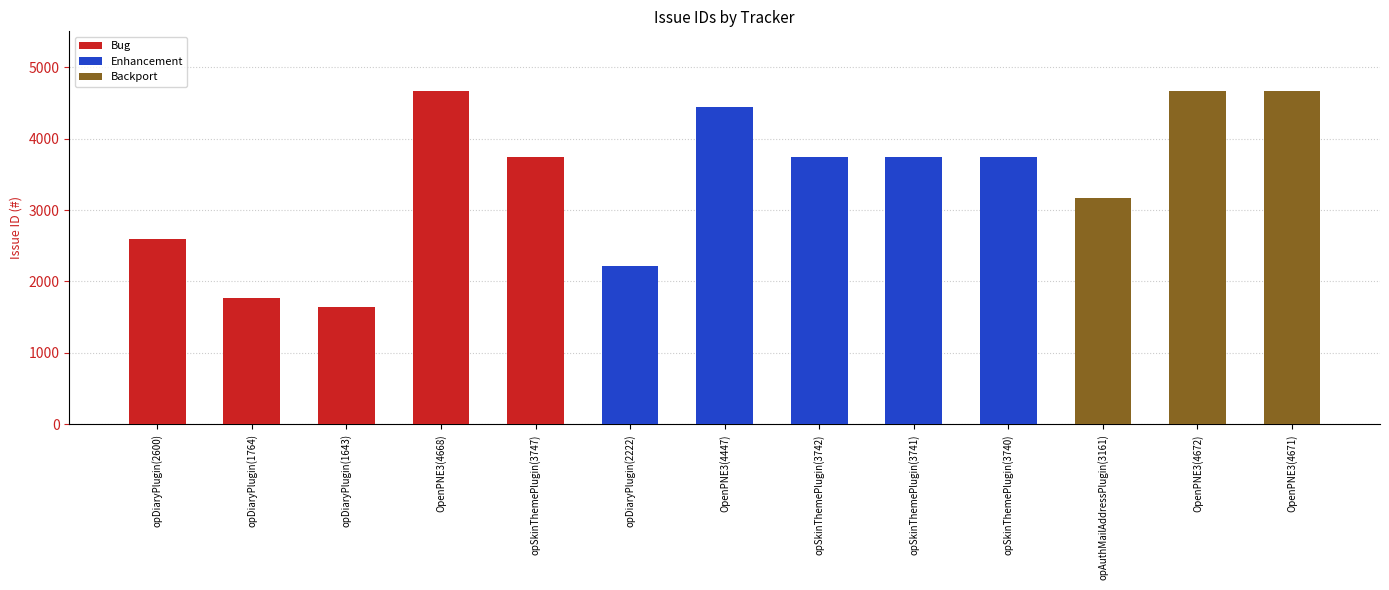

Is the value of Bug at opDiaryPlugin(2222) greater than the value of Enhancement at OpenPNE3(4668)?

No